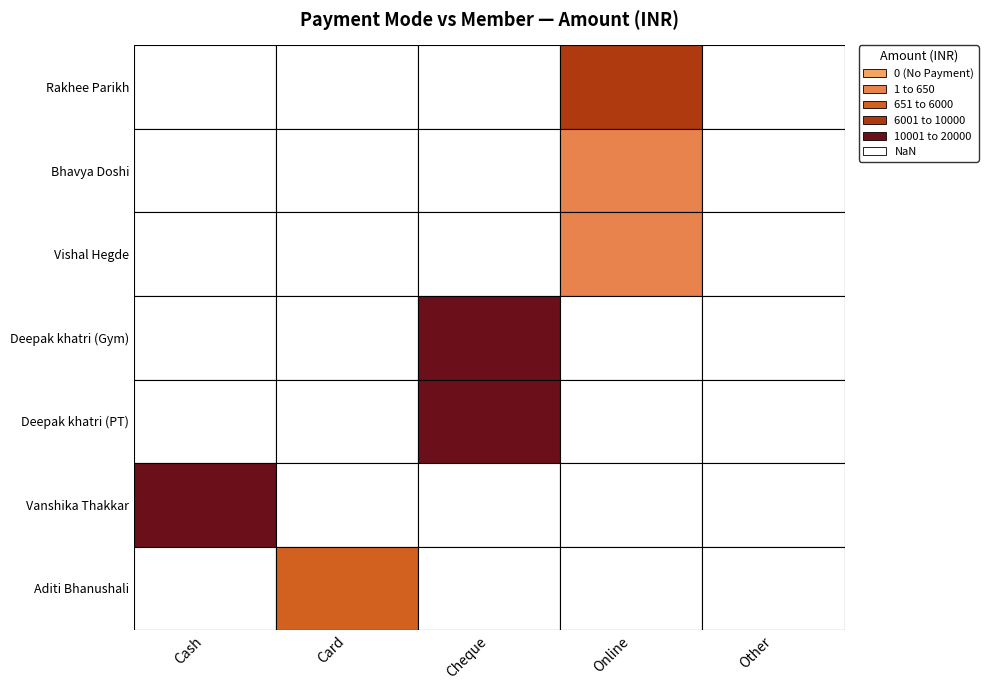

What is the difference between the maximum and minimum values in the Cheque series?

20000